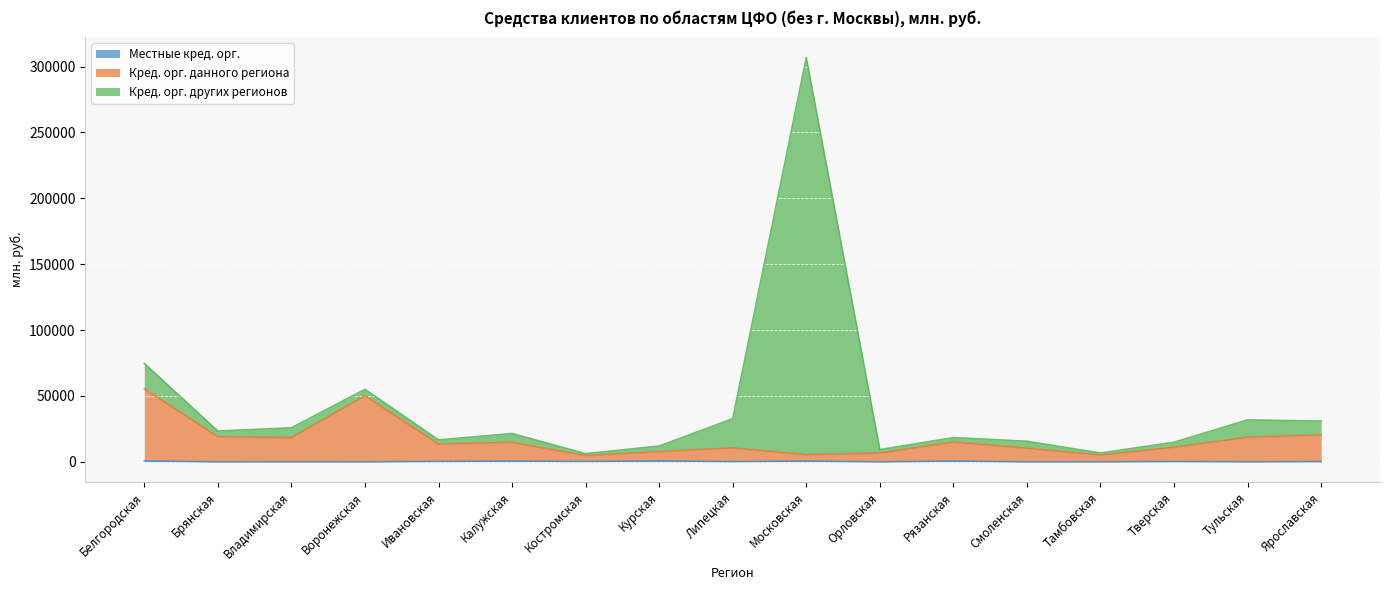

What is the difference between the maximum and minimum values in the Местные кред. орг. series?

810